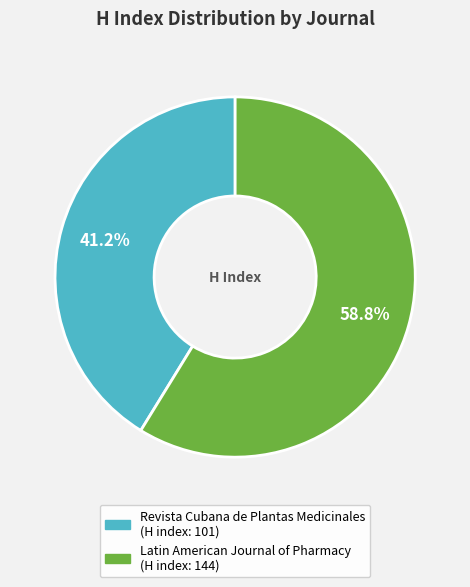

What portion of the pie excludes Latin American Journal of Pharmacy?

41.2%